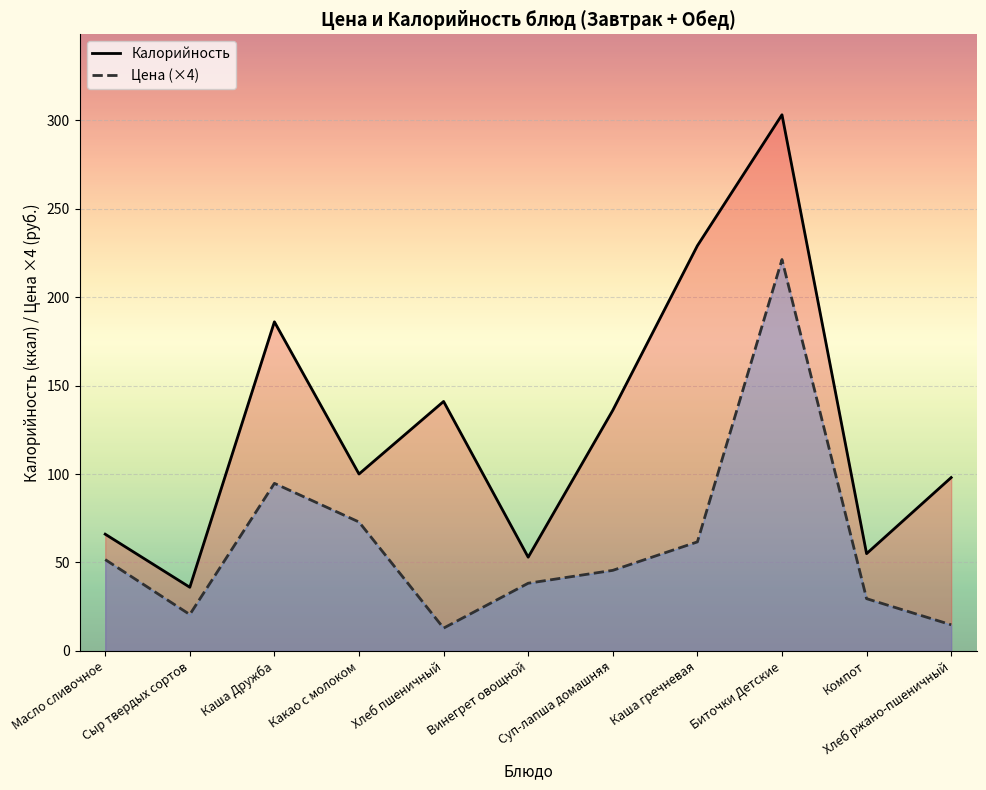

True or false: Калорийность and Цена intersect in this chart.

False